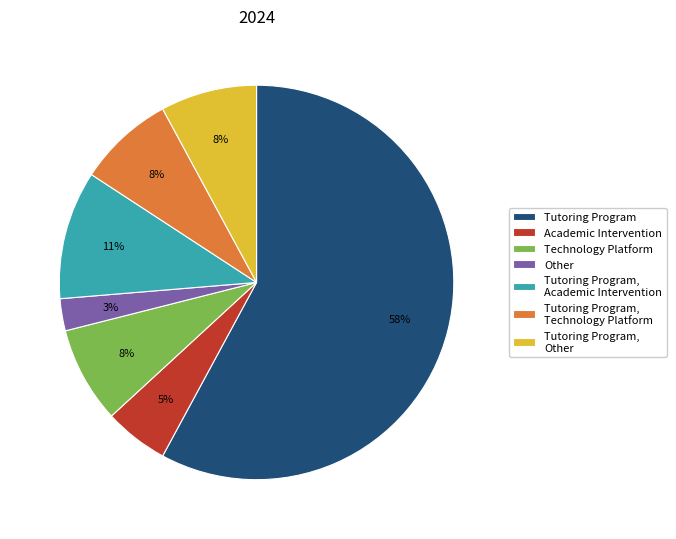

To the nearest percent, what is the average slice percentage?

14%